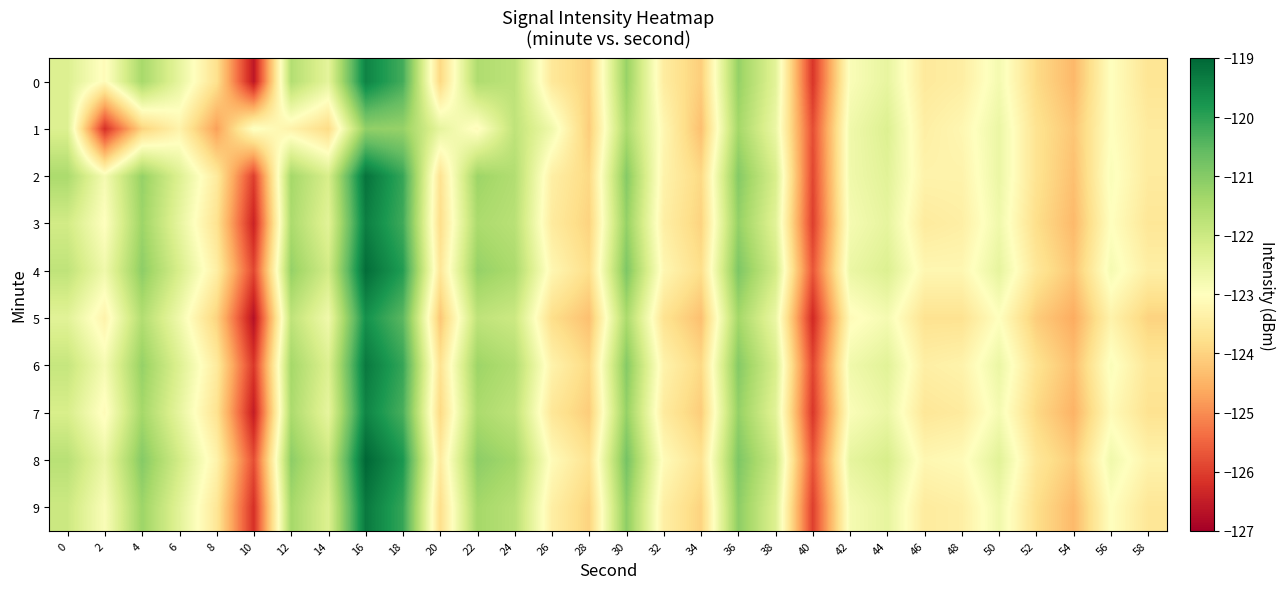

At which category does the chart reach its peak across all series?

16